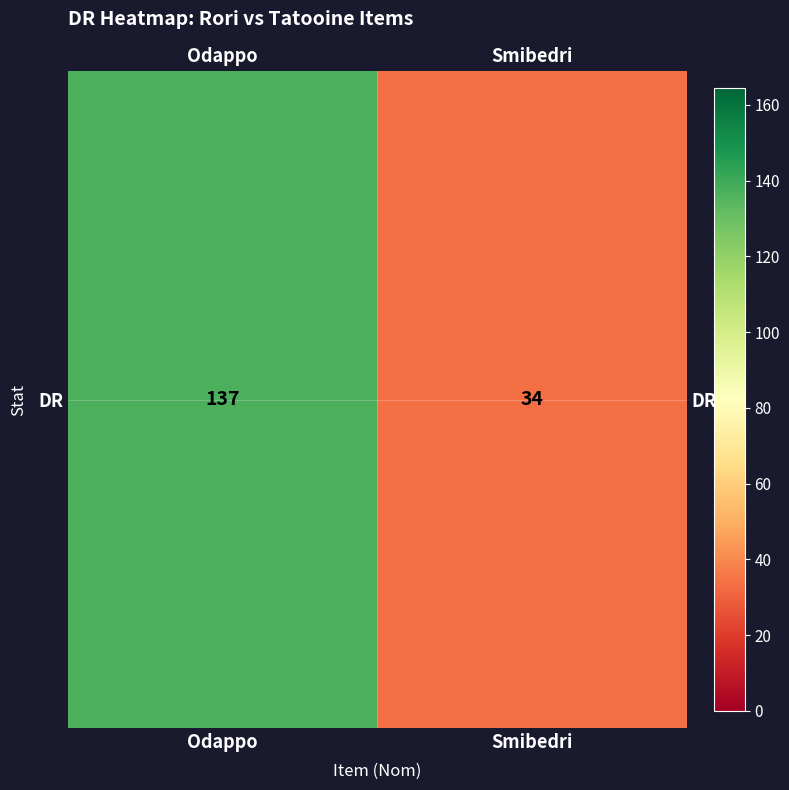

What is the change in value from Odappo to Smibedri?

-103